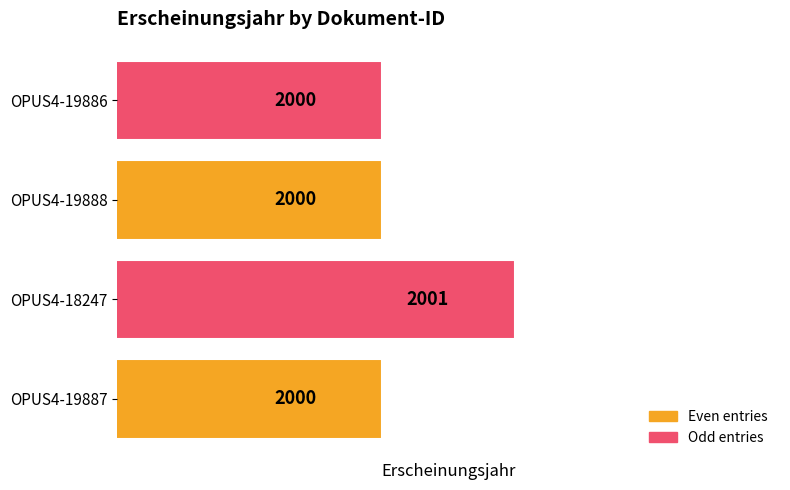

At which category does the chart reach its peak across all series?

OPUS4-18247